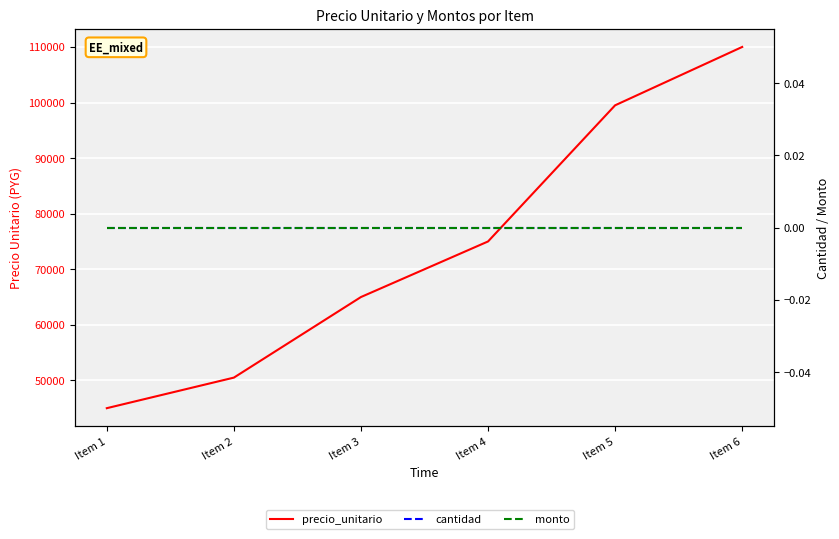

Reading right to left, what are all the values shown in this chart?

precio_unitario: 110000	99500	75000	65000	50500	45000
cantidad: 0	0	0	0	0	0
monto: 0	0	0	0	0	0